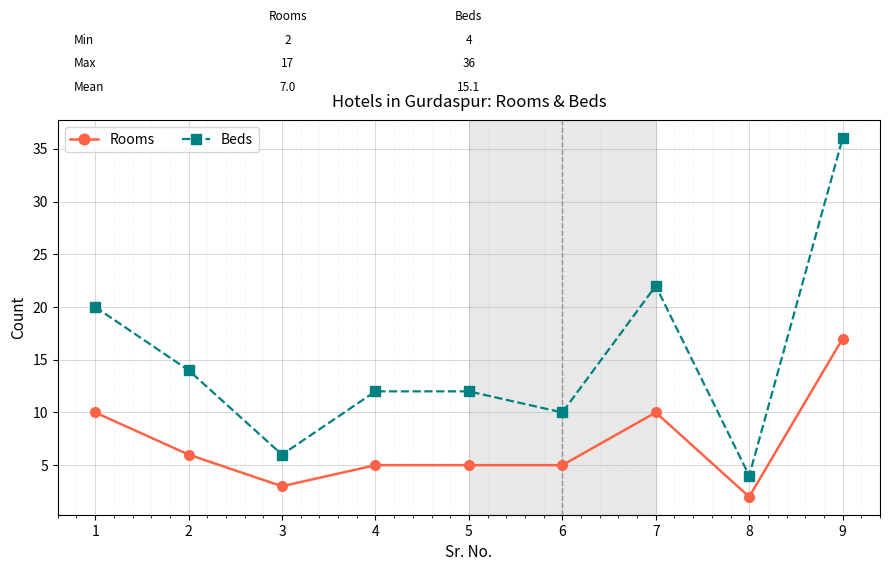

At 3, list the series in order from largest to smallest.

Beds, Rooms